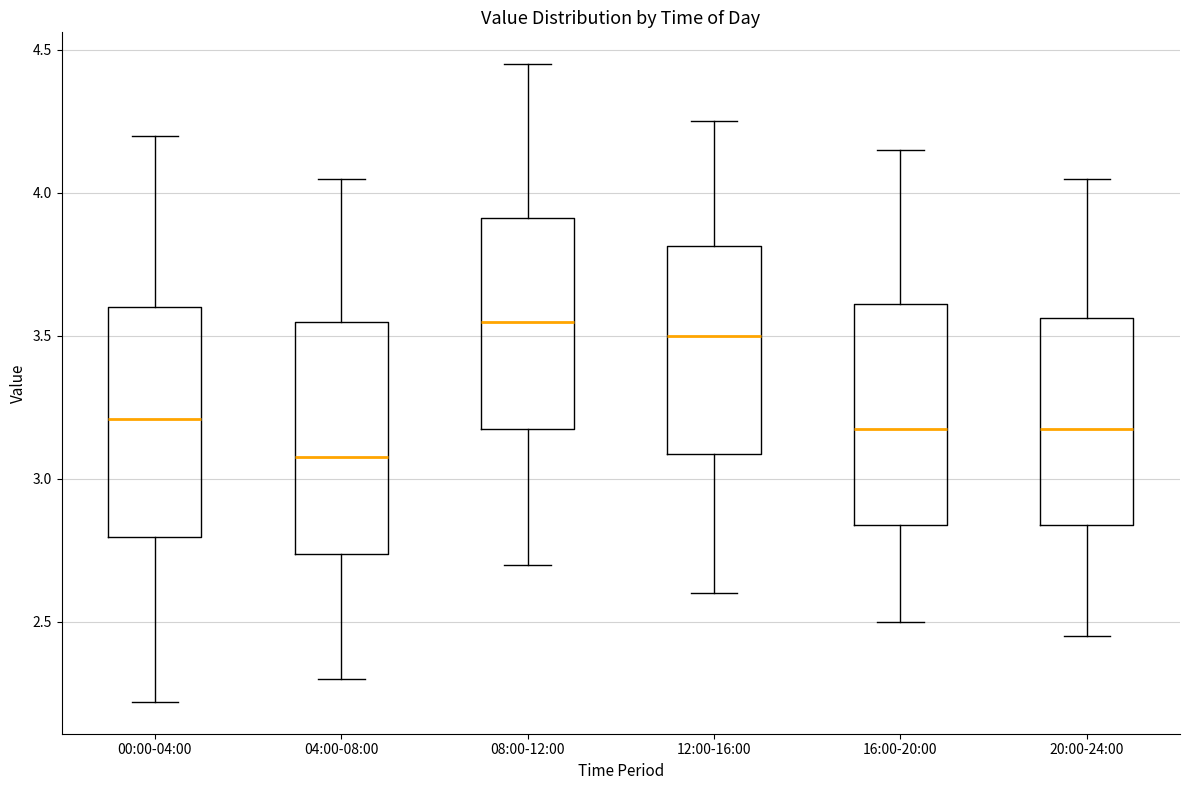

Reading left to right, transcribe this box plot: for each box, give where its median line is, the range the box spans, and where its two whiskers end, as read against the y-axis. The values are not printed on the chart, so give them approximately, as read against the axis.

00:00-04:00: median 3.20, box 2.80 to 3.60, whiskers 2.20 to 4.20
04:00-08:00: median 3.10, box 2.75 to 3.55, whiskers 2.30 to 4.05
08:00-12:00: median 3.55, box 3.20 to 3.90, whiskers 2.70 to 4.45
12:00-16:00: median 3.50, box 3.10 to 3.80, whiskers 2.60 to 4.25
16:00-20:00: median 3.20, box 2.85 to 3.60, whiskers 2.50 to 4.15
20:00-24:00: median 3.20, box 2.85 to 3.55, whiskers 2.45 to 4.05